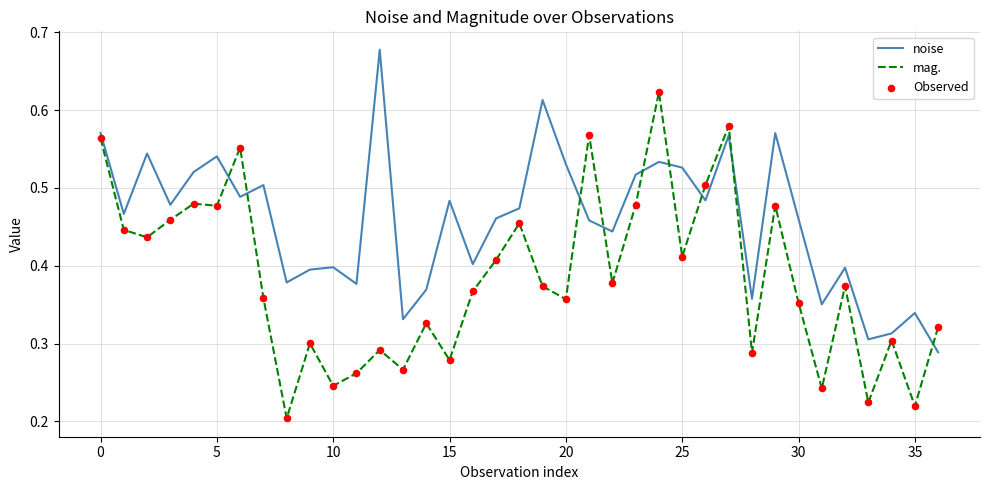

At how many categories does at least one series exceed 0?

37